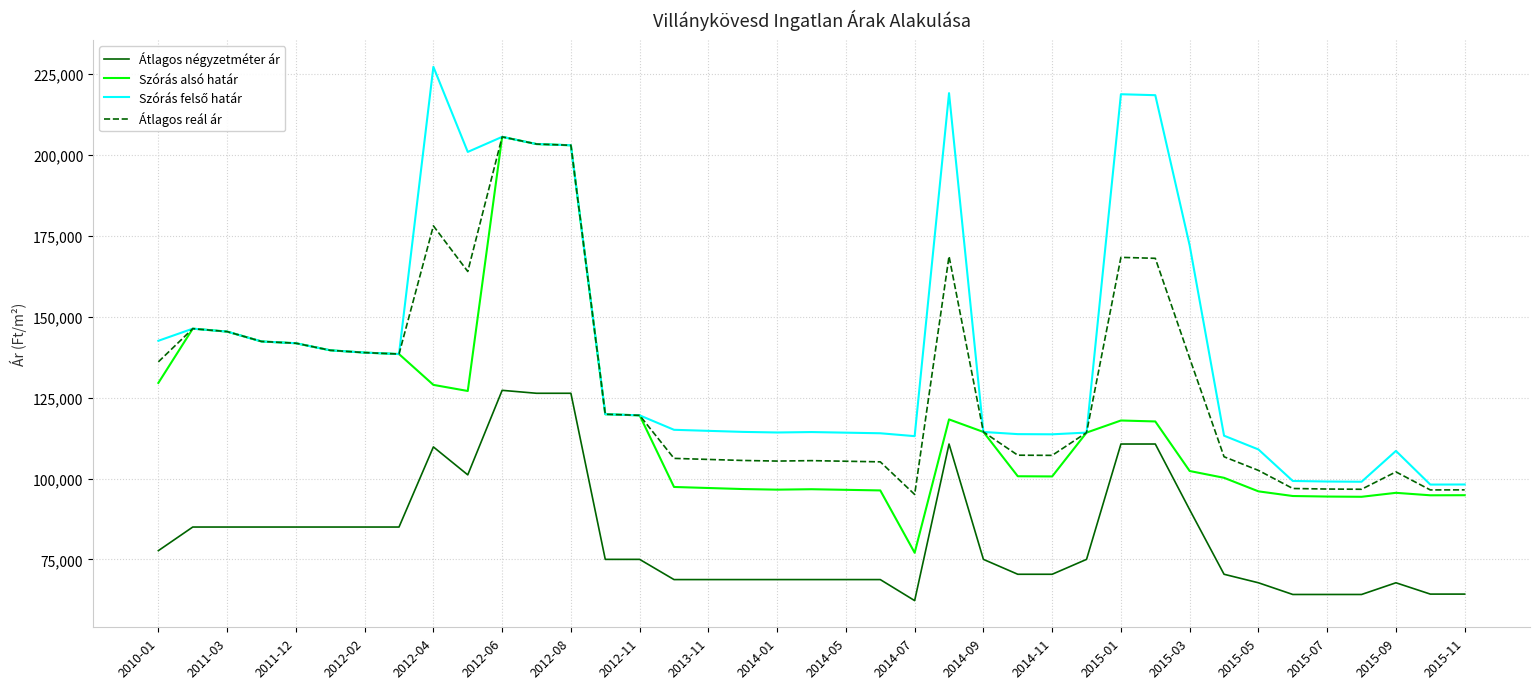

True or false: Átlagos négyzetméter ár and Szórás alsó határ intersect in this chart.

False